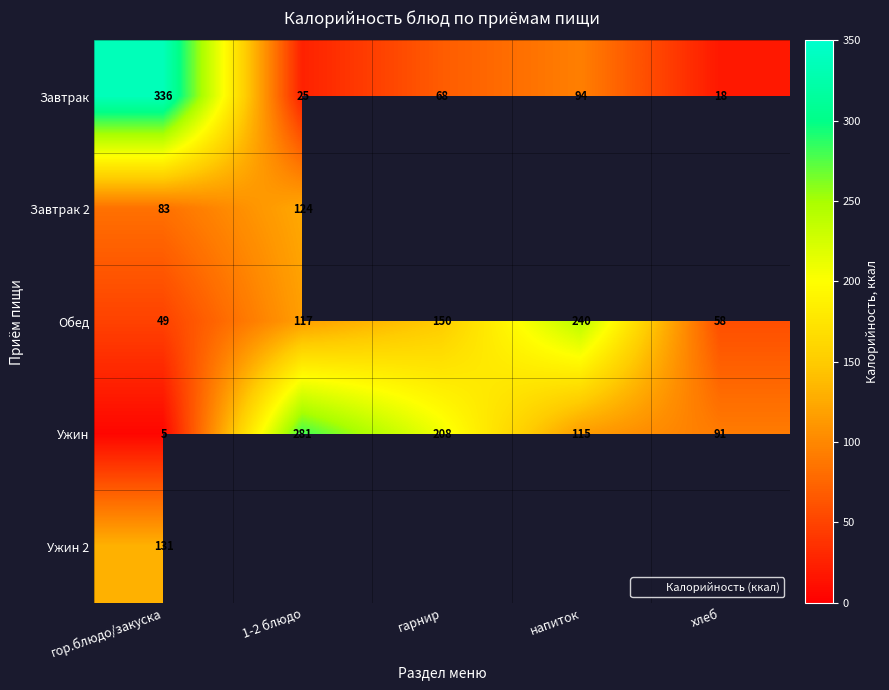

What is the highest value of the Завтрак 2 series?

124.0